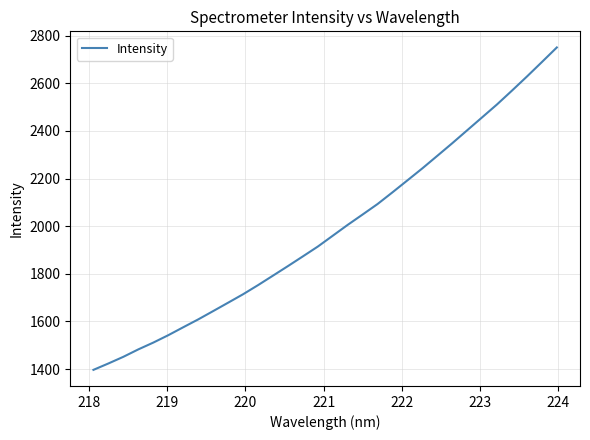

What is the greatest value displayed?

2750.2